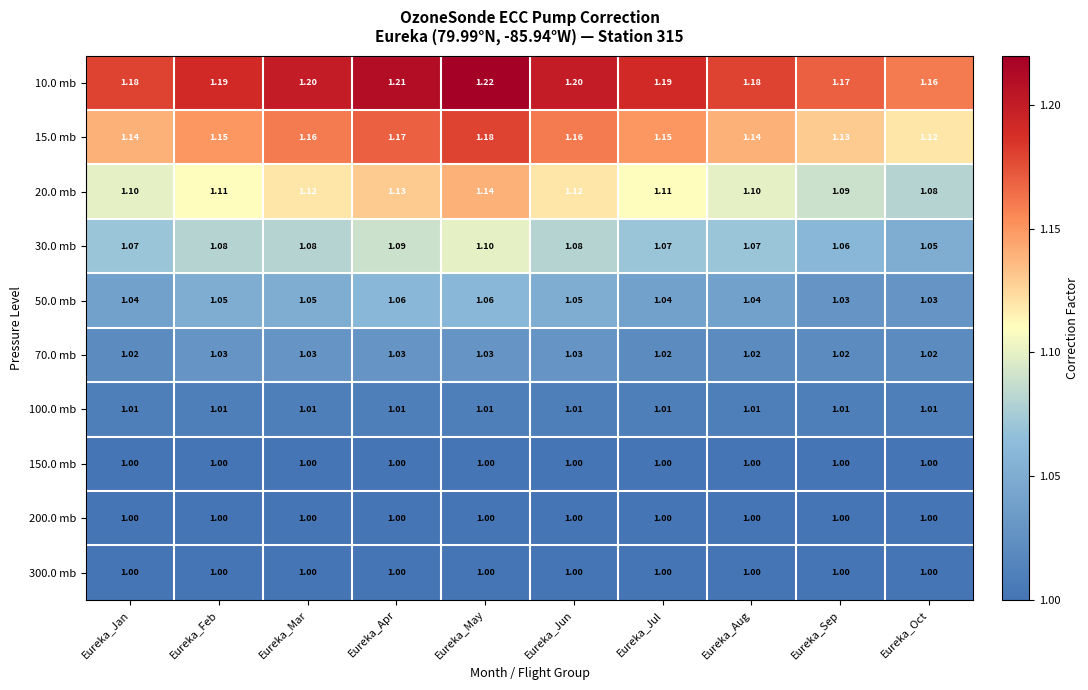

At which category is the sum across all series the highest?

Eureka_May